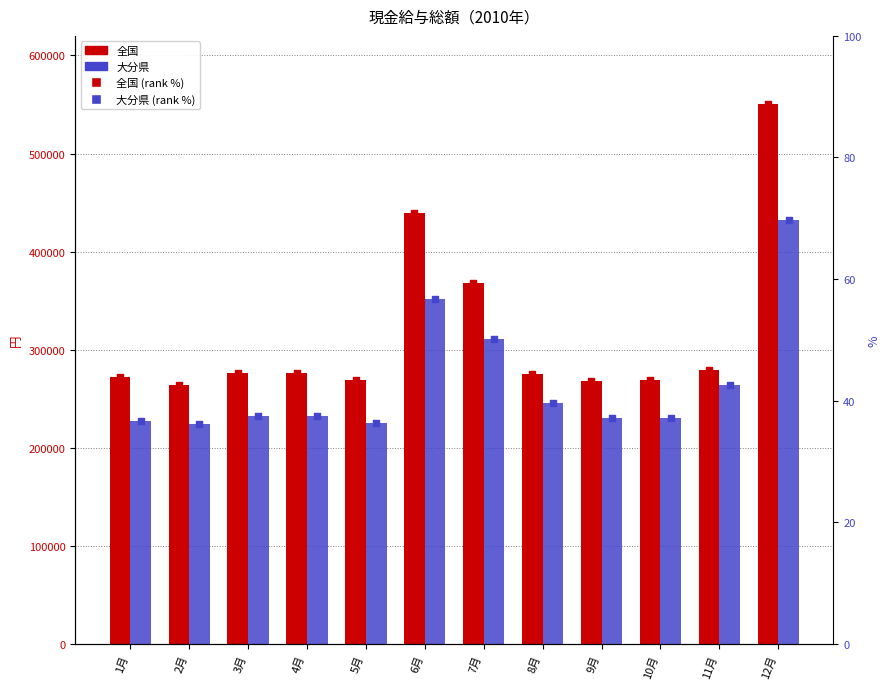

Which series has the largest total across all categories?

全国